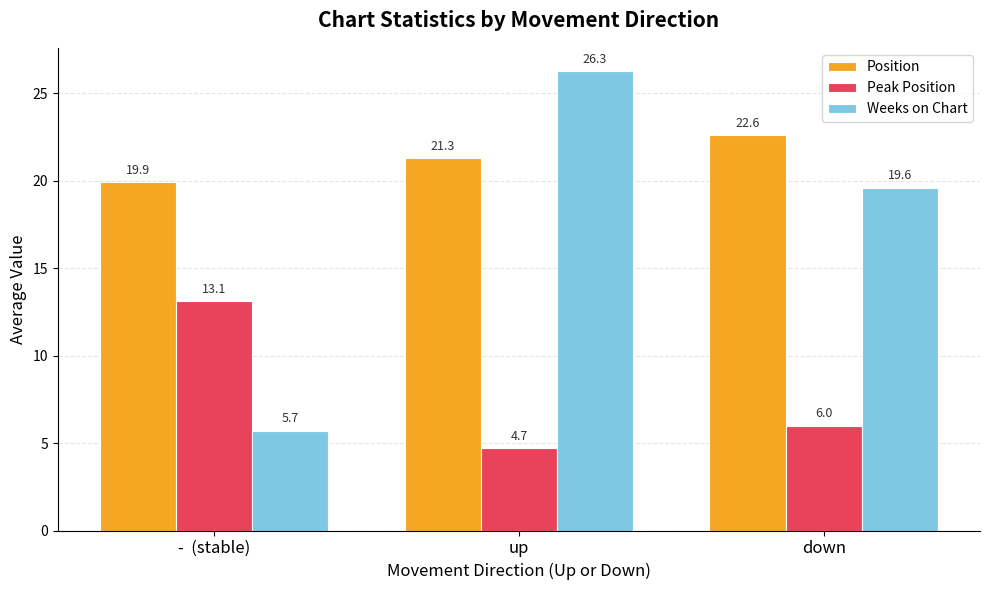

What is the label of the 1st bar from the left?

-  (stable)